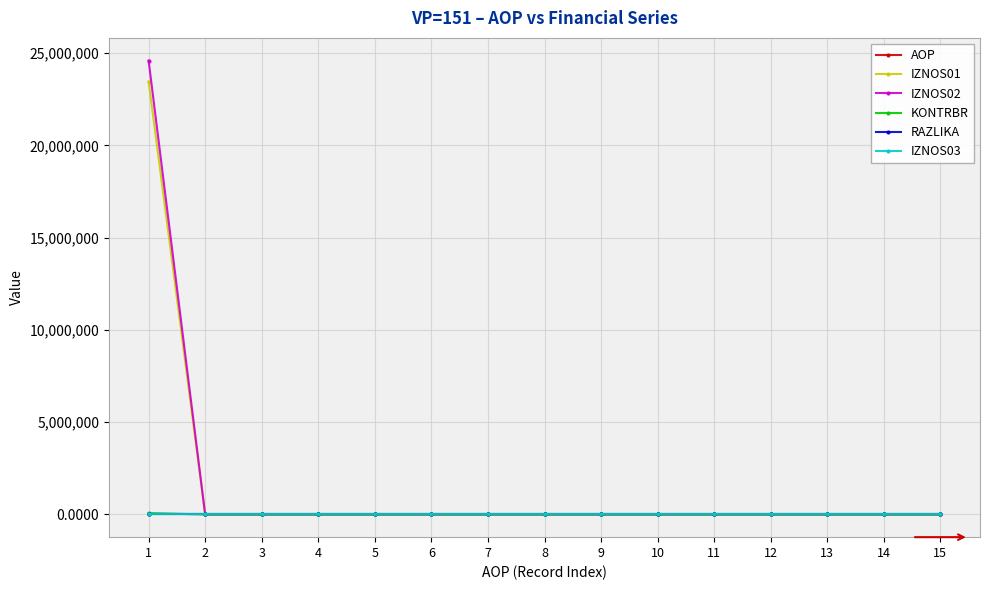

Which series has the widest spread of values?

IZNOS02